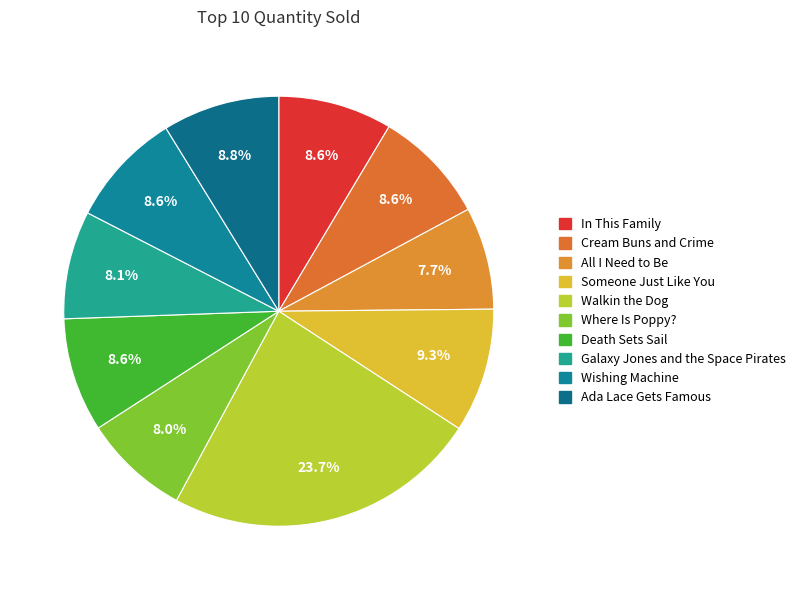

Which category has the biggest portion of the pie?

Walkin the Dog